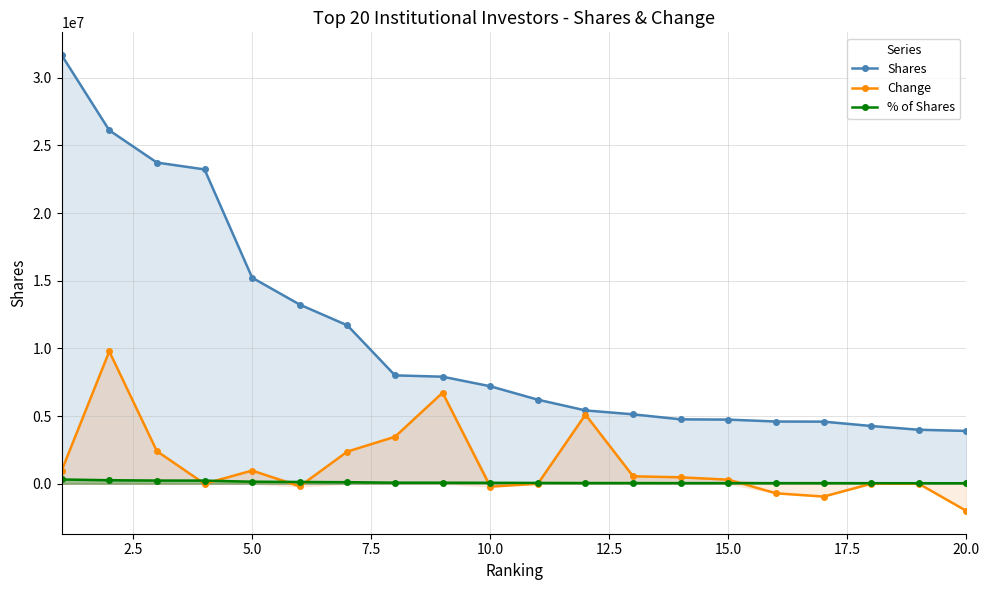

Which series has the largest range (max minus min)?

Shares